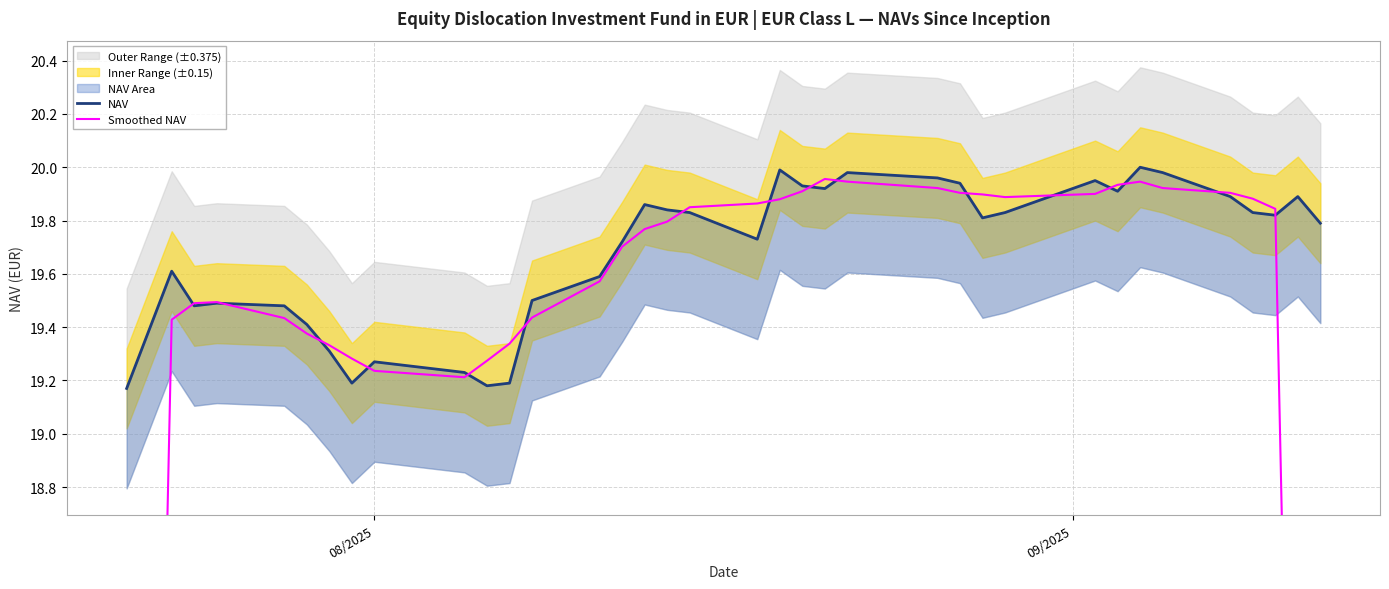

How many intersections are there between Smoothed NAV and NAV?

16